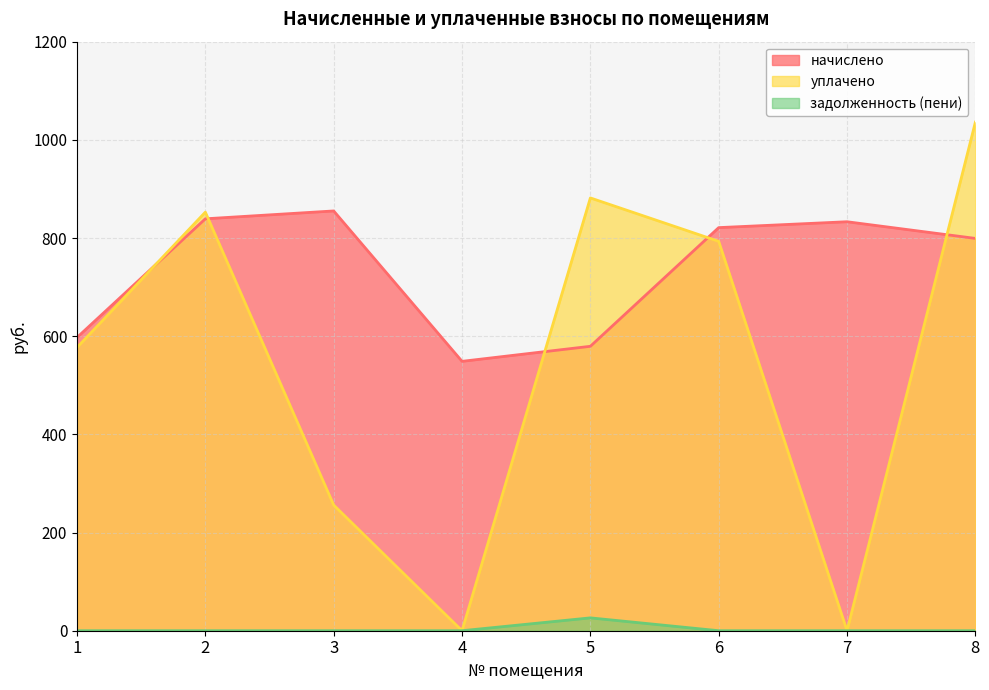

What is the sum of all уплачено values?

4396.7